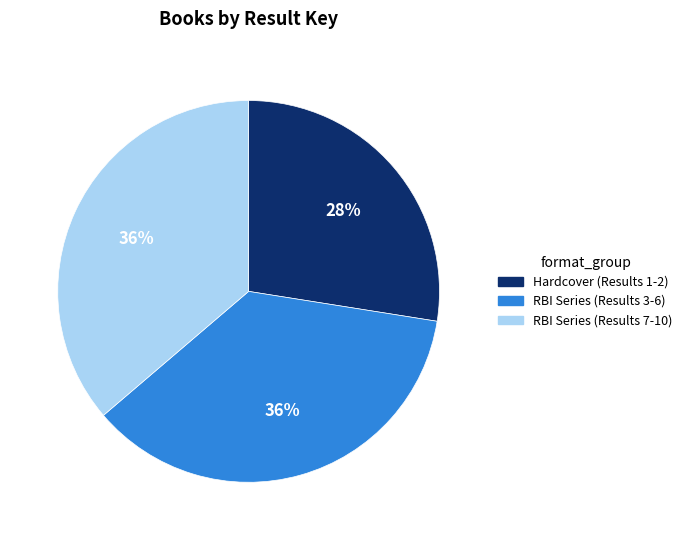

The RBI Series (Results 7-10) slice represents 27% of the pie. True or false?

False